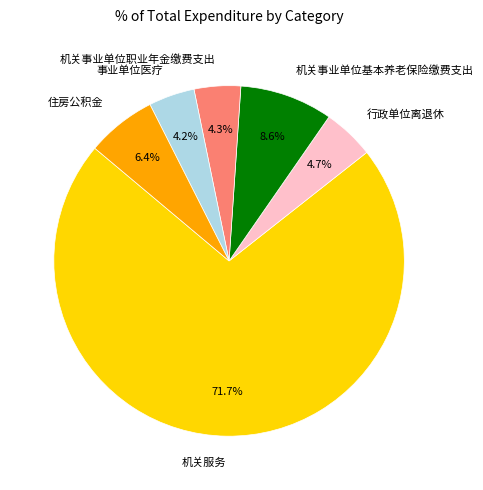

To the nearest percent, what percentage of the pie is 机关事业单位基本养老保险缴费支出?

9%